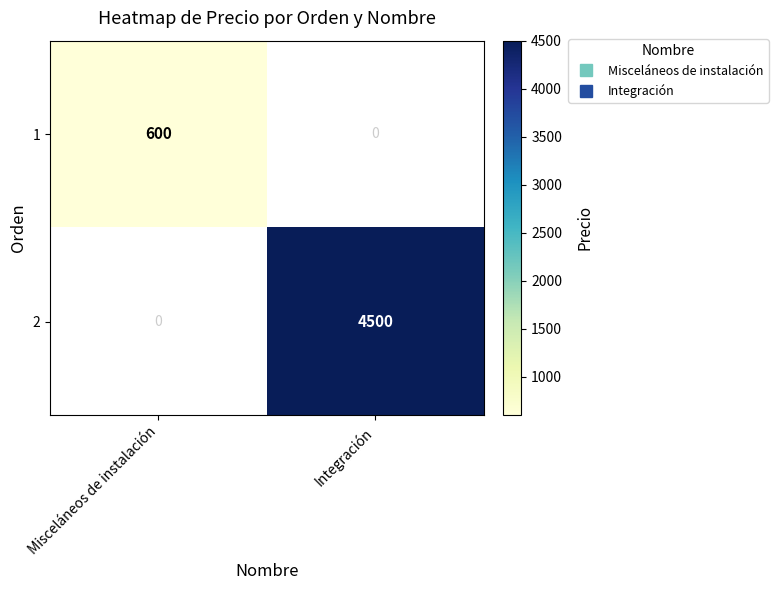

Rank the series by their maximum value, from lowest to highest.

1, 2